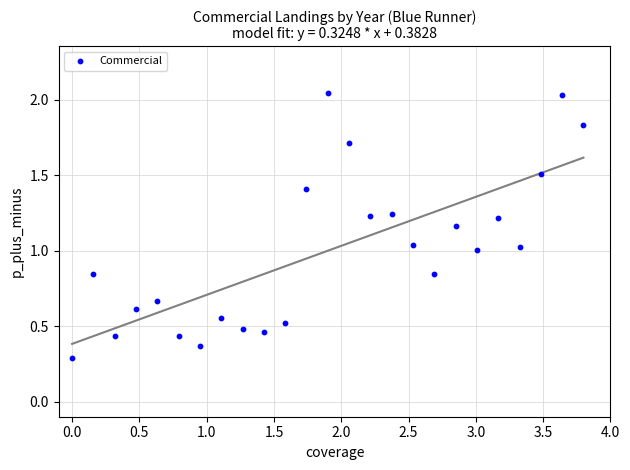

What is the range of X values (max minus min)?

3.8